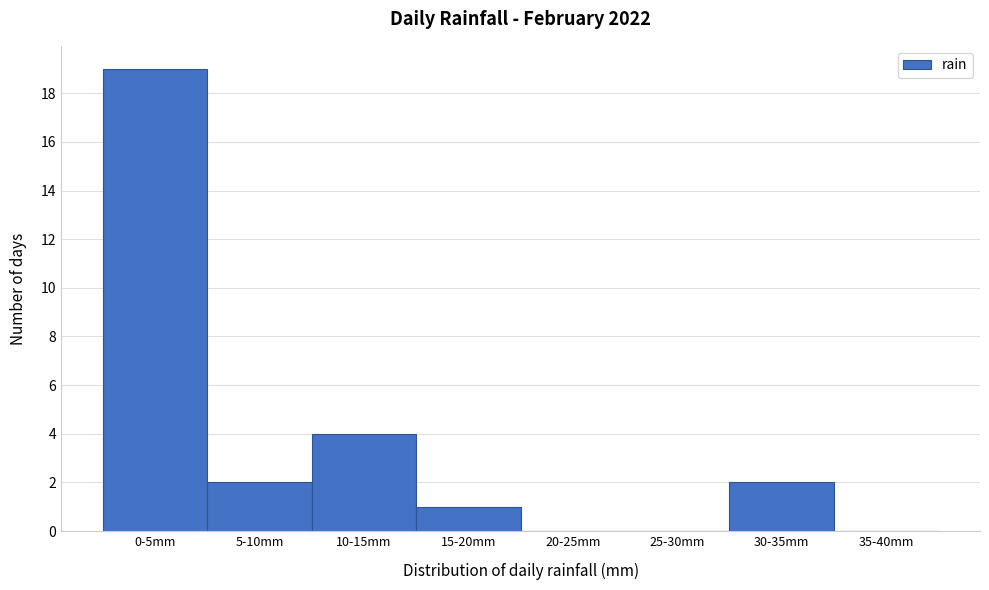

Reading left to right, extract all data points from this chart.

0-5mm=19	5-10mm=2	10-15mm=4	15-20mm=1	20-25mm=0	25-30mm=0	30-35mm=2	35-40mm=0